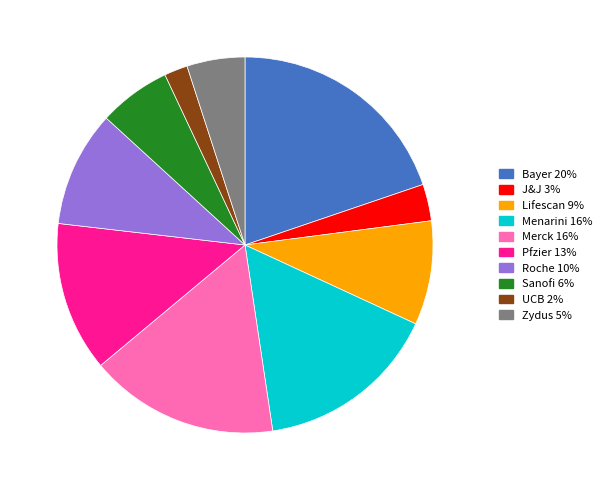

Which category has the smallest portion of the pie?

UCB